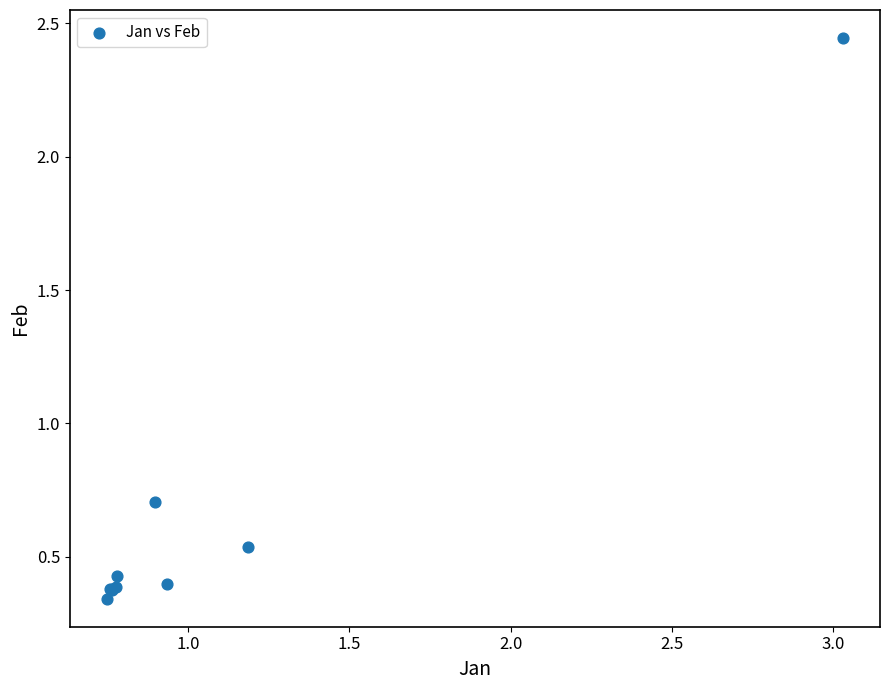

What Y value in the scatter plot is closest to 1?

0.7